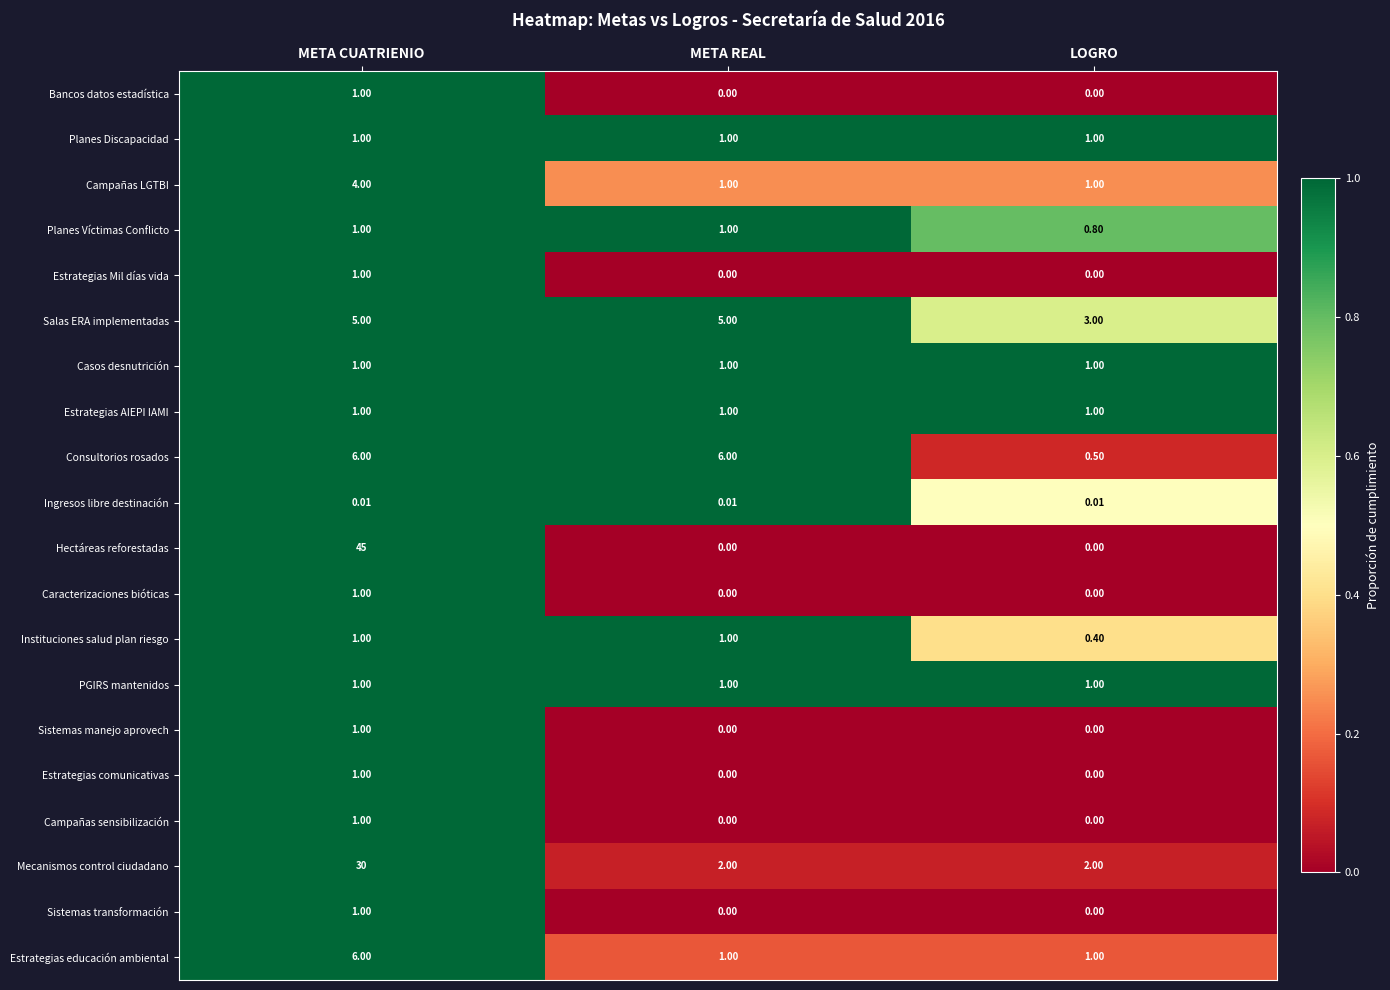

Which series has the widest spread of values?

Hectáreas reforestadas